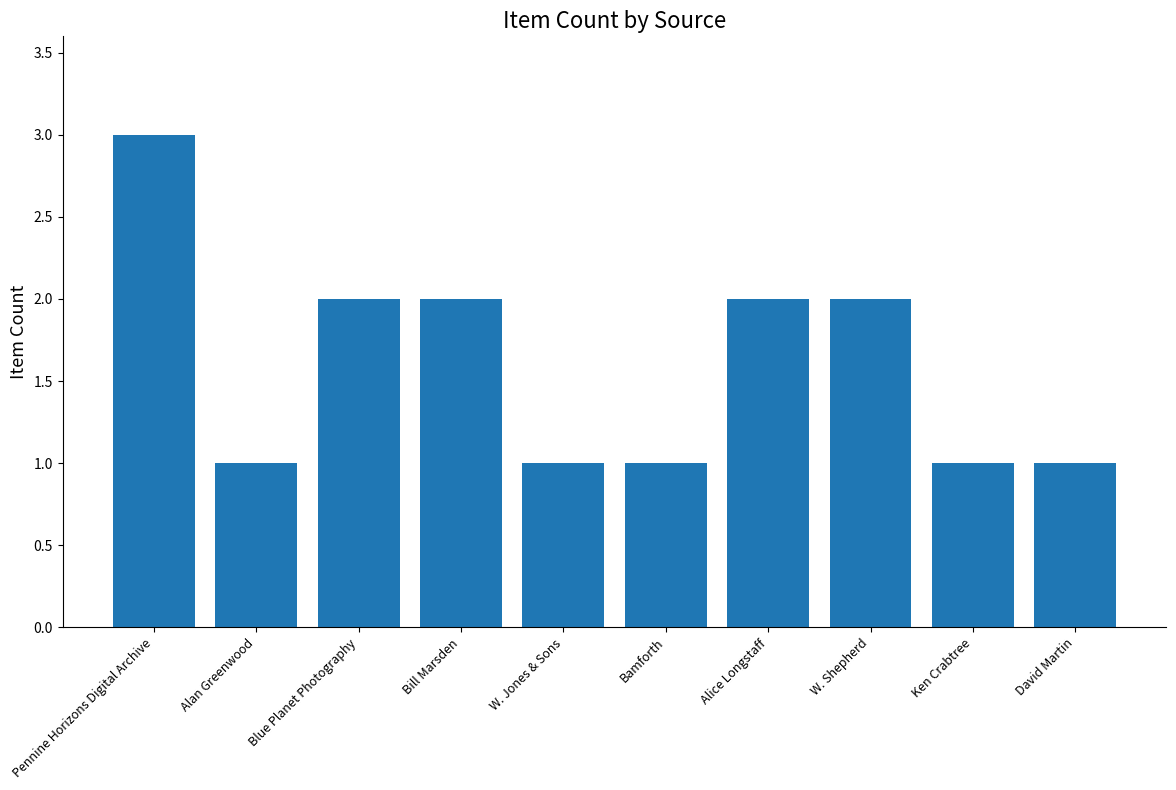

Reading left to right, transcribe all the data shown in this chart.

3	1	2	2	1	1	2	2	1	1